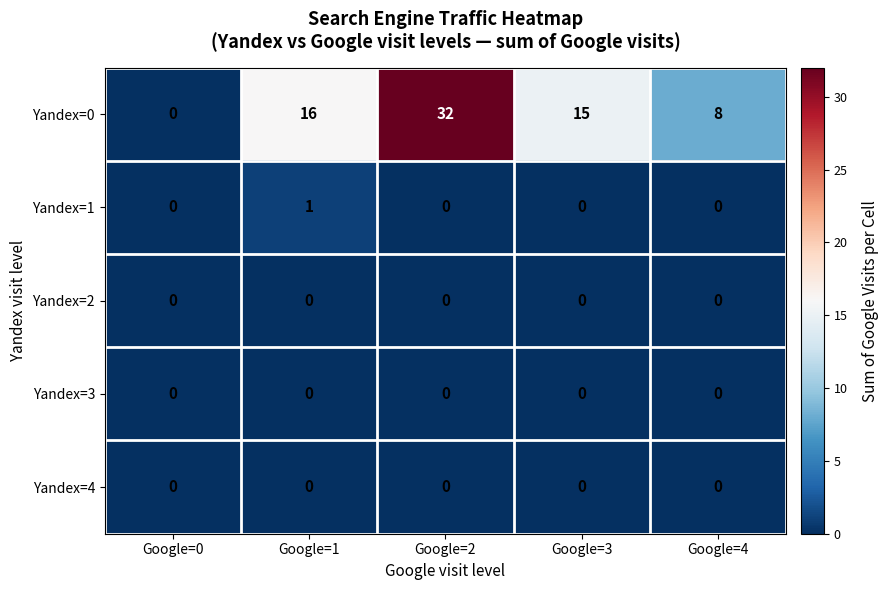

Is it true that Yandex=4 equals 0 at Google=4?

True